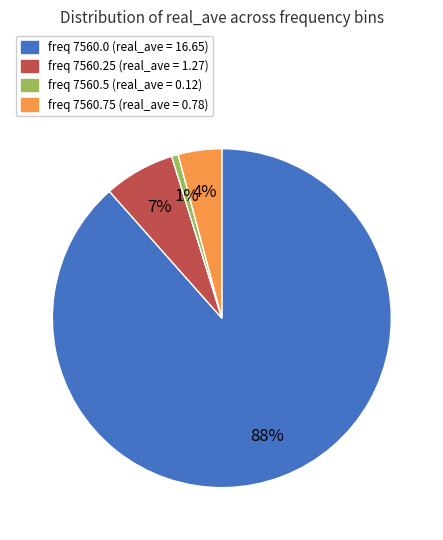

How many segments does this pie chart have?

4